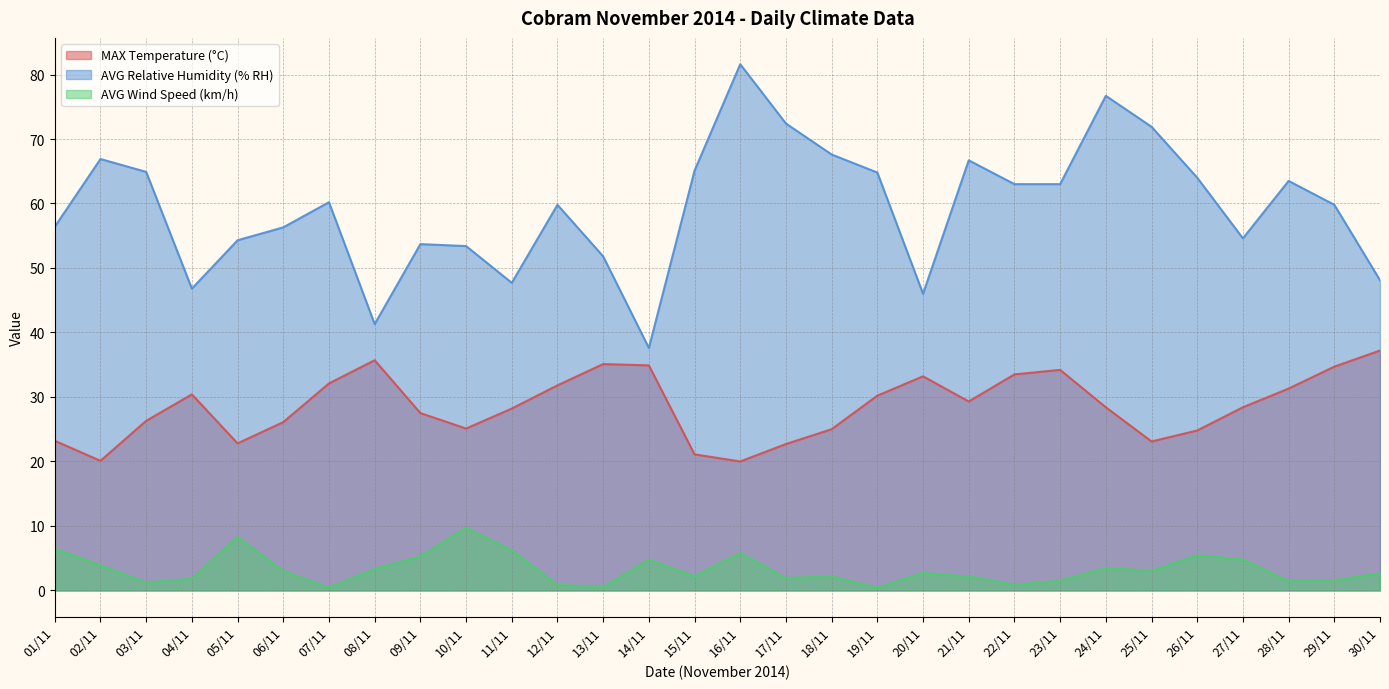

Rank the series by their average value, from highest to lowest.

AVG Relative Humidity (% RH), MAX Temperature (°C), AVG Wind Speed (km/h)